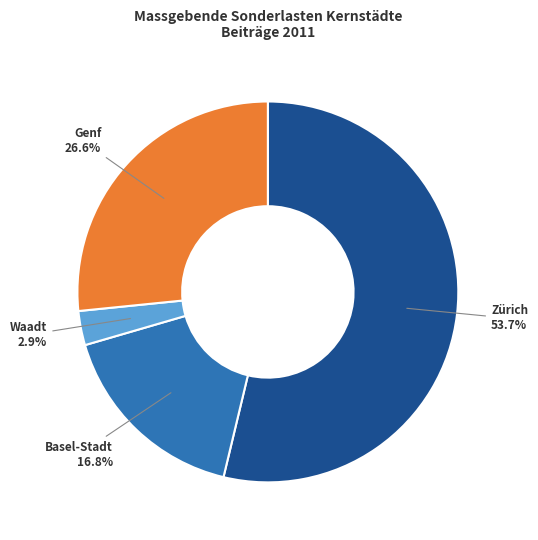

Is it true that Waadt is 3% of the pie?

True